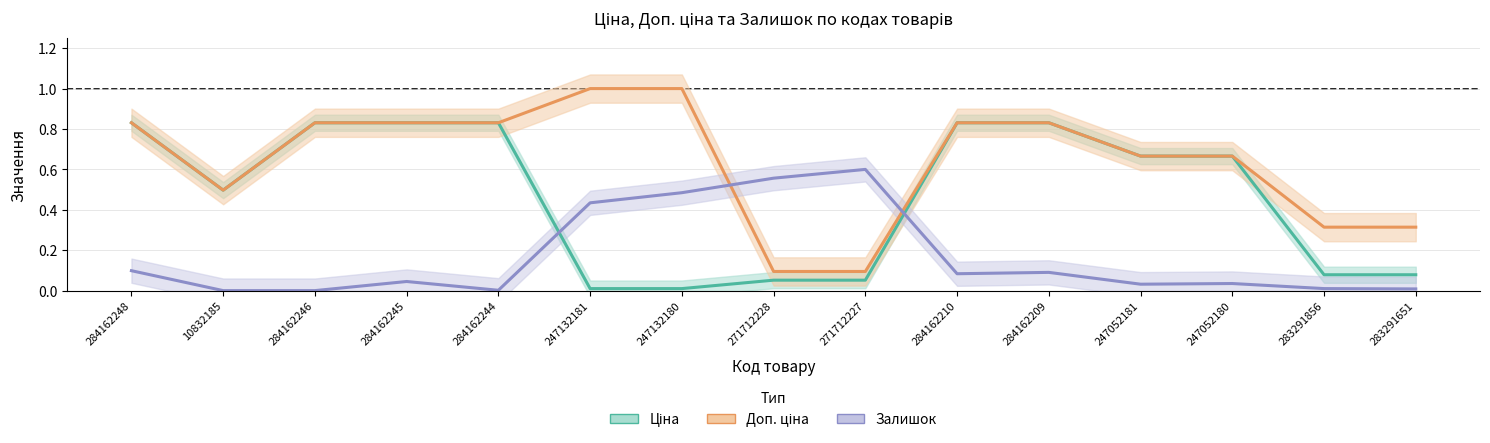

What are all the series names shown in the legend?

Ціна, Доп. ціна, Залишок